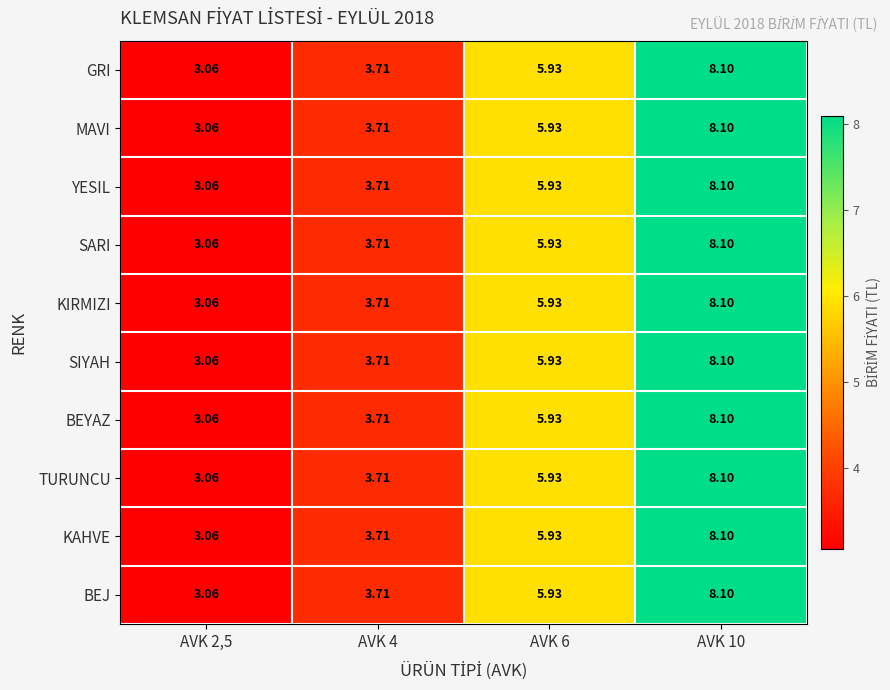

At AVK 4, list the series in order from smallest to largest.

GRI, MAVI, YESIL, SARI, KIRMIZI, SIYAH, BEYAZ, TURUNCU, KAHVE, BEJ